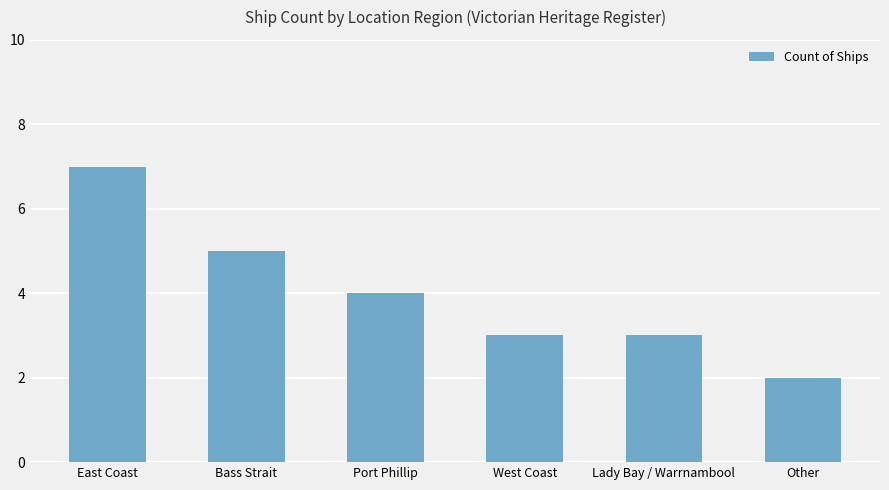

What is the label of the 6th bar from the right?

East Coast